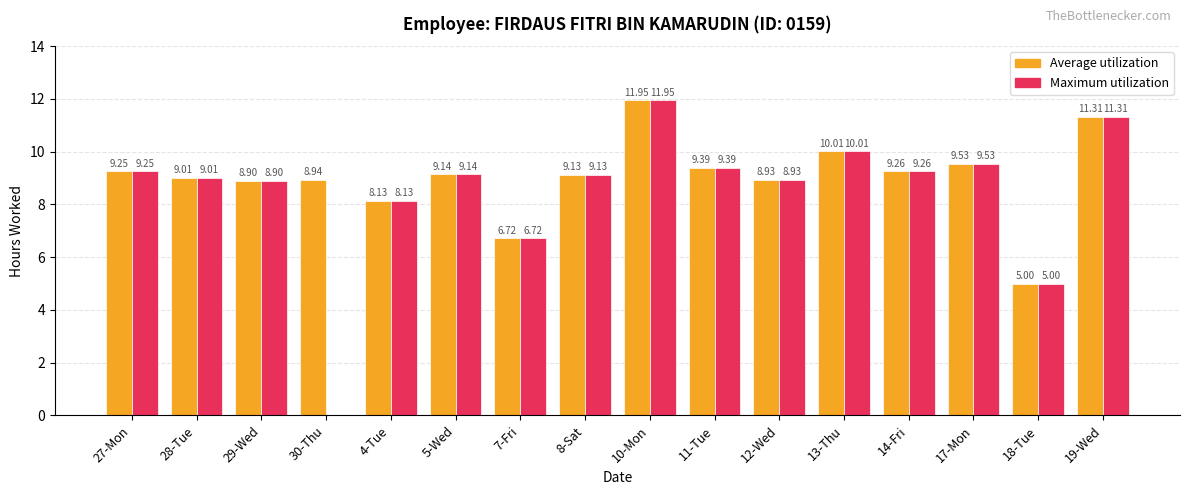

What is the sum of the Maximum utilization values at 17-Mon and 19-Wed?

20.8